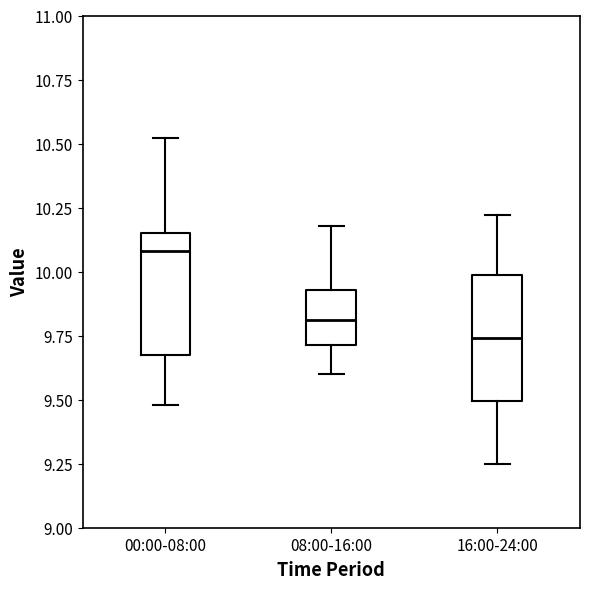

Reading left to right, transcribe this box plot: for each box, give where its median line is, the range the box spans, and where its two whiskers end, as read against the y-axis. The values are not printed on the chart, so give them approximately, as read against the axis.

00:00-08:00: median 10.10, box 9.65 to 10.15, whiskers 9.50 to 10.50
08:00-16:00: median 9.80, box 9.70 to 9.95, whiskers 9.60 to 10.20
16:00-24:00: median 9.75, box 9.50 to 10.00, whiskers 9.25 to 10.20